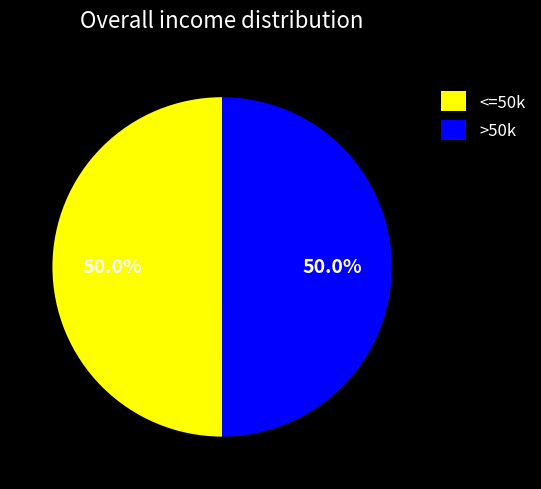

What is the ratio of the value at >50k to the value at <=50k?

1.0